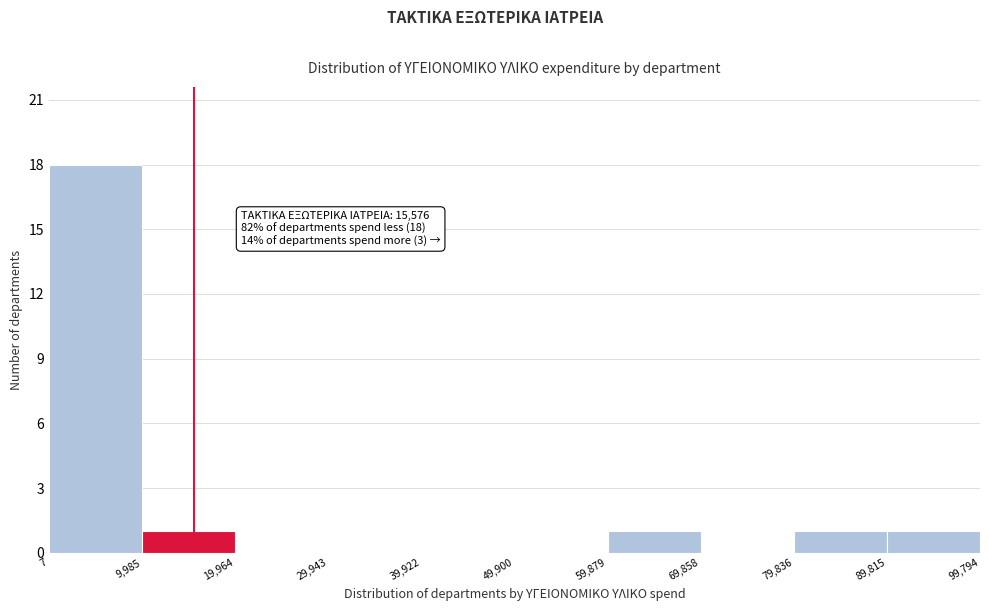

Which range on the x-axis has the tallest bar?

7 to 9,985